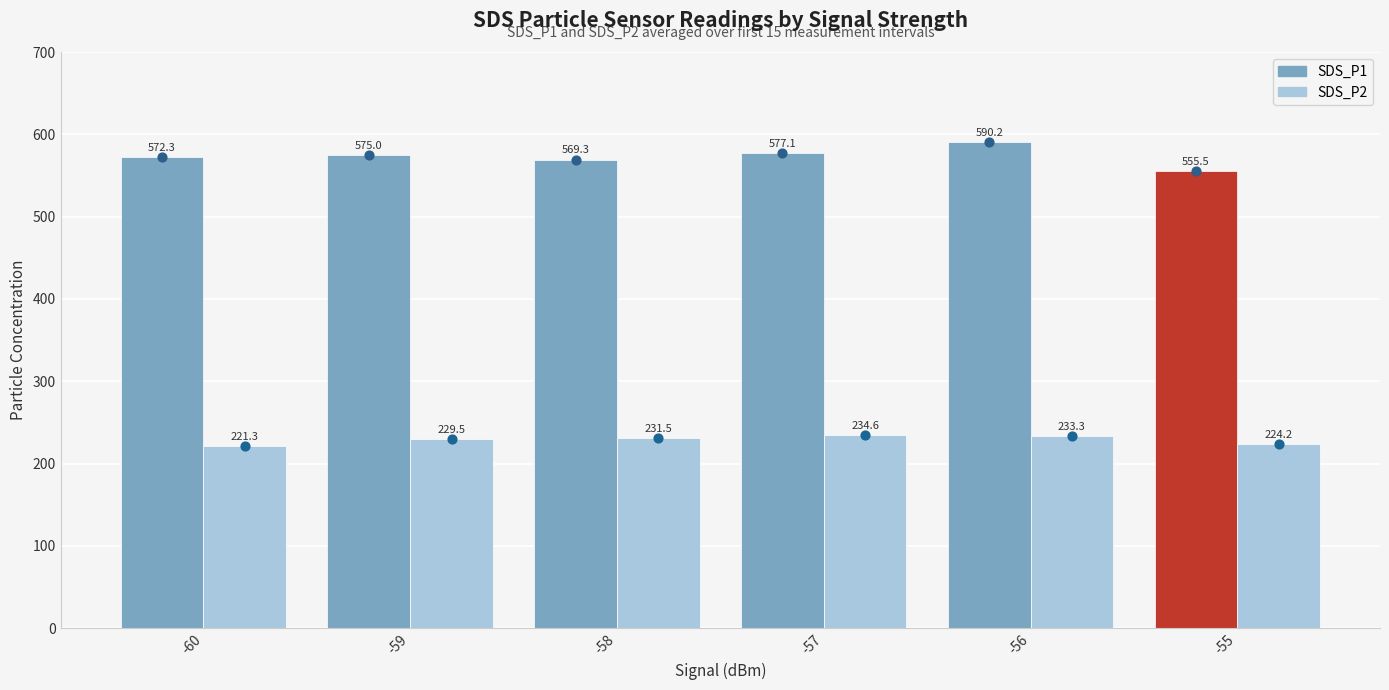

What are all the series names shown in the legend?

SDS_P1, SDS_P2